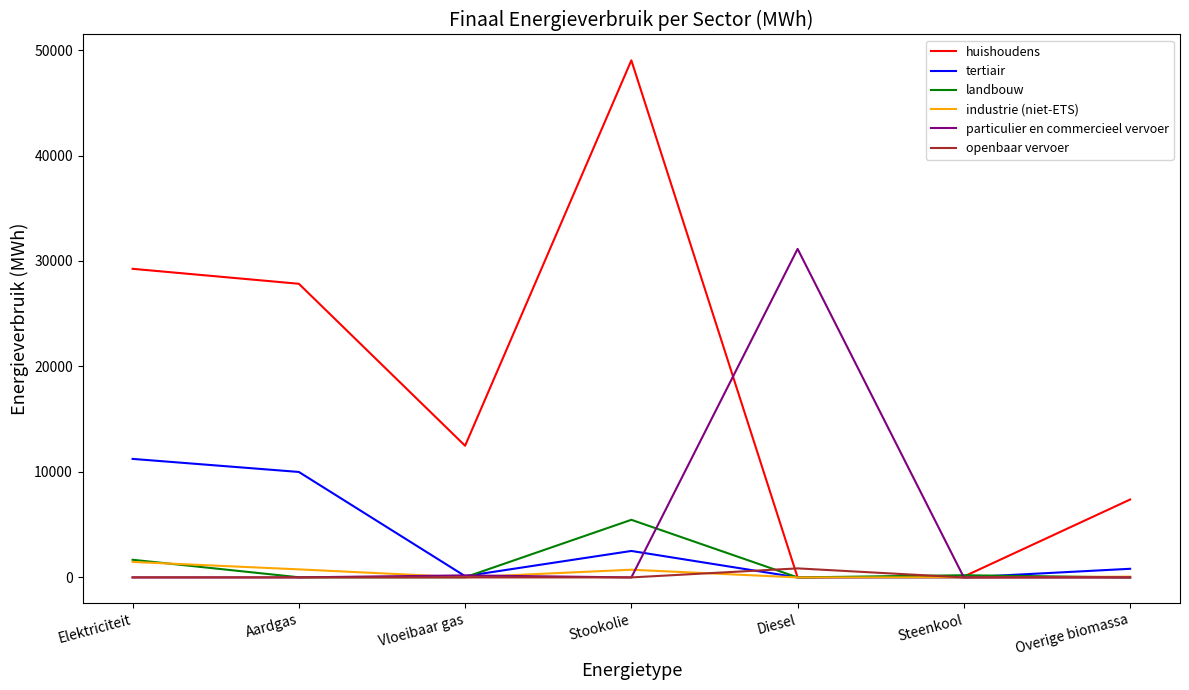

What is the total value across all series at Diesel?

32003.6